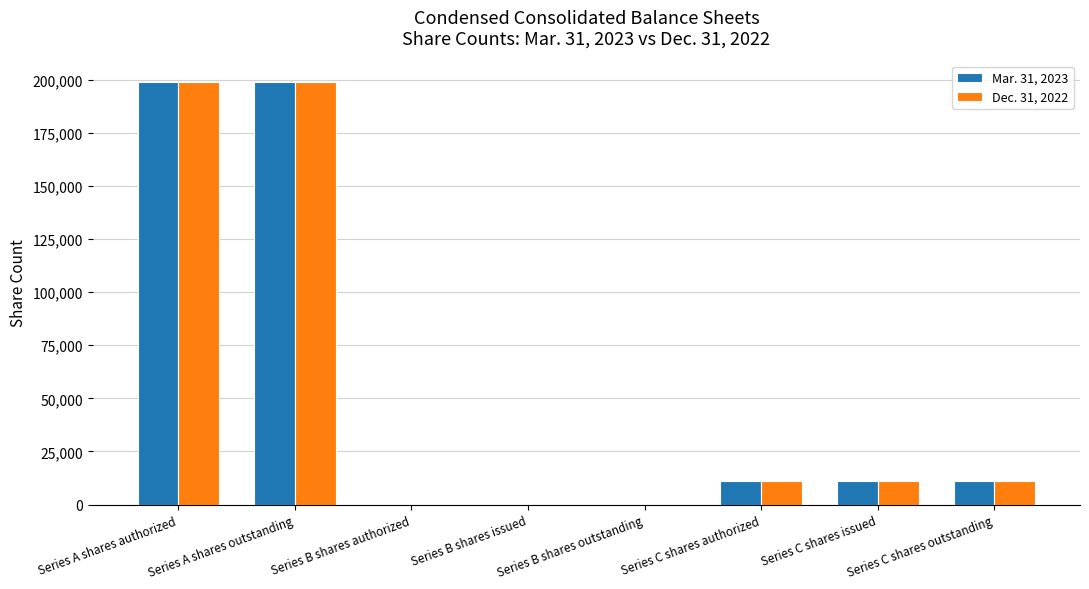

What is the greatest value displayed?

199100